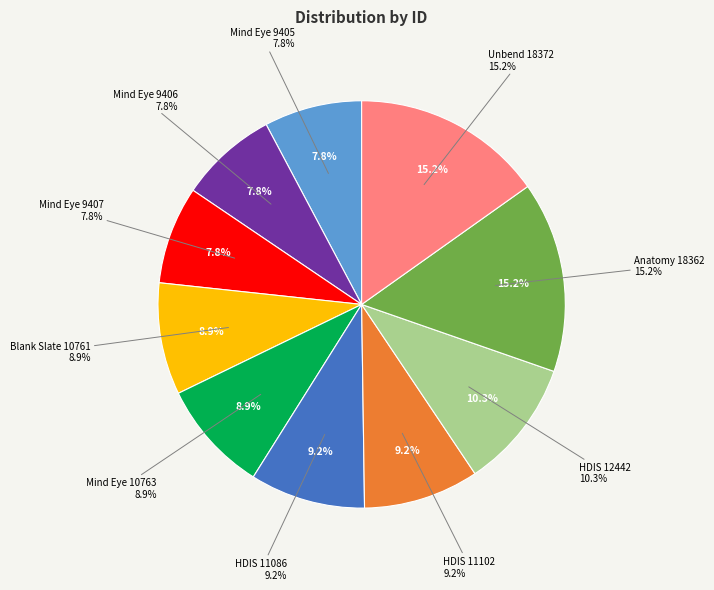

To the nearest percent, what is the combined percentage of Mind Eye 9407 and HDIS 11102?

17%